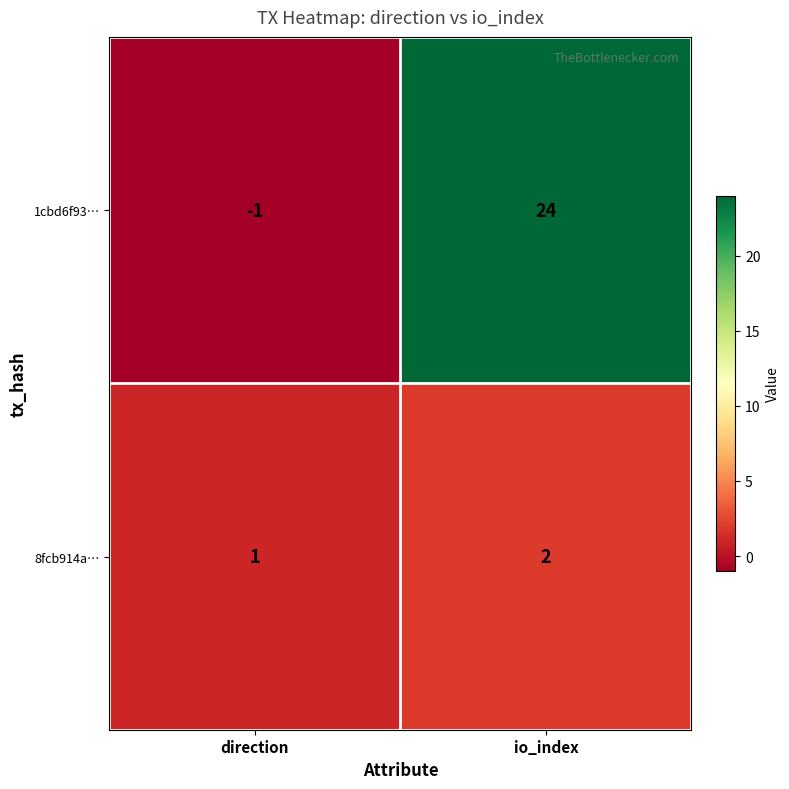

The value of 1cbd6f93… at direction is -2. True or false?

False